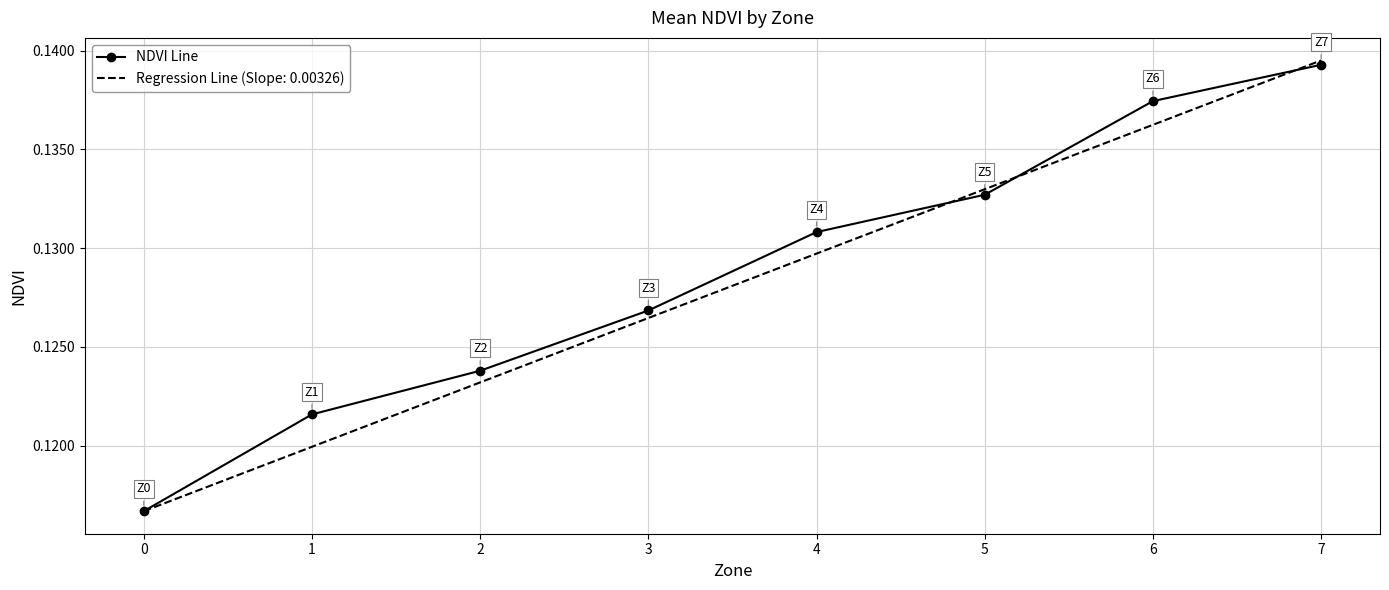

Which category has the highest value in the Regression Line (Slope: 0.00326) series?

7